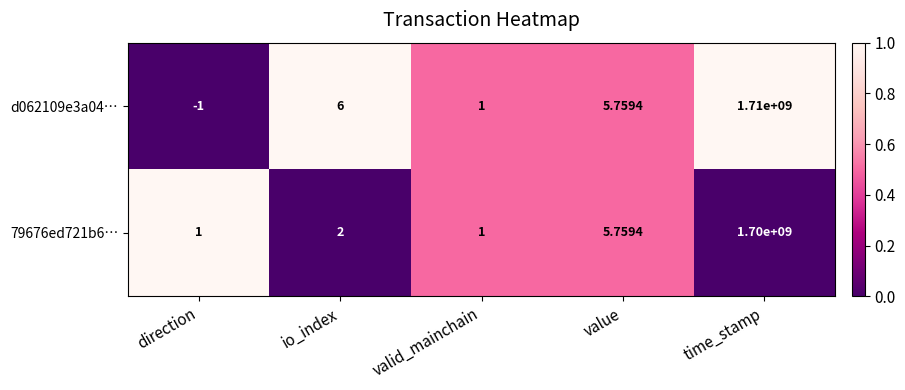

Rank the categories by d062109e3a04… value from highest to lowest.

time_stamp, io_index, value, valid_mainchain, direction